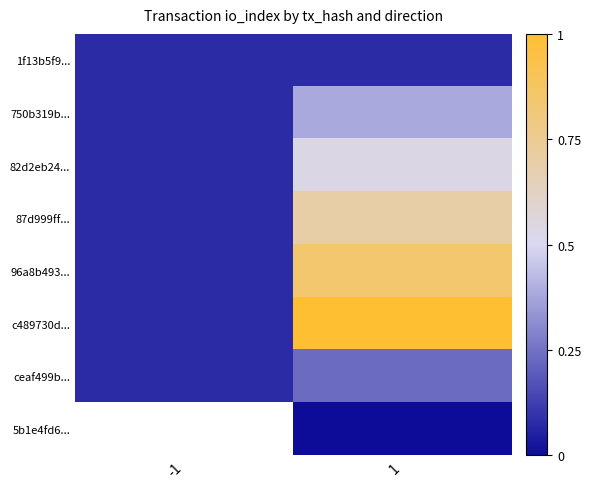

What is the difference between the maximum and minimum values in the 96a8b493... series?

0.8